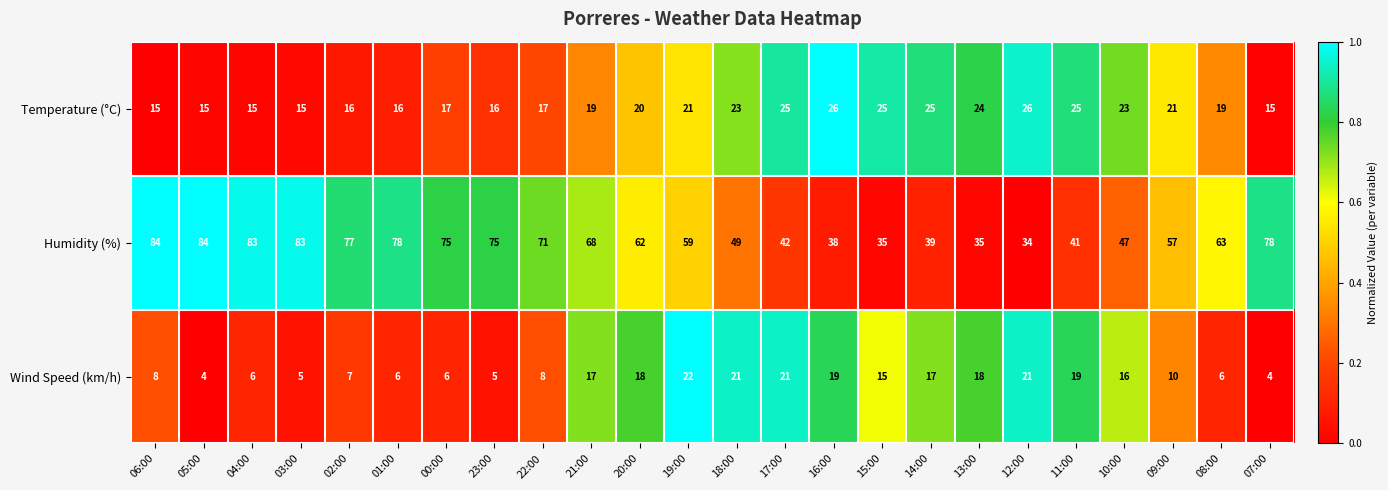

Which series has the largest range (max minus min)?

Humidity (%)